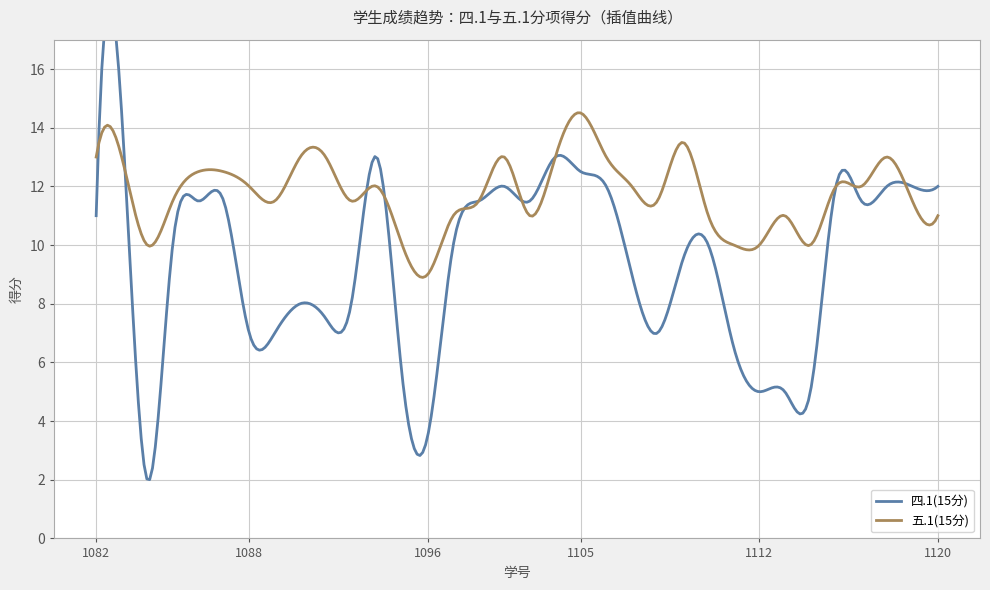

At which category is the sum across all series the highest?

2022051083